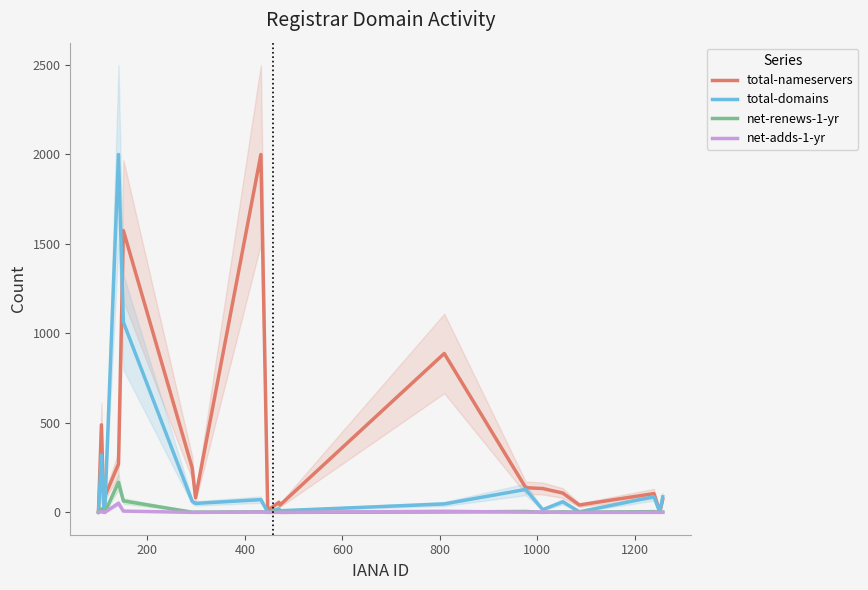

How many intersections are there between total-domains and total-nameservers?

3